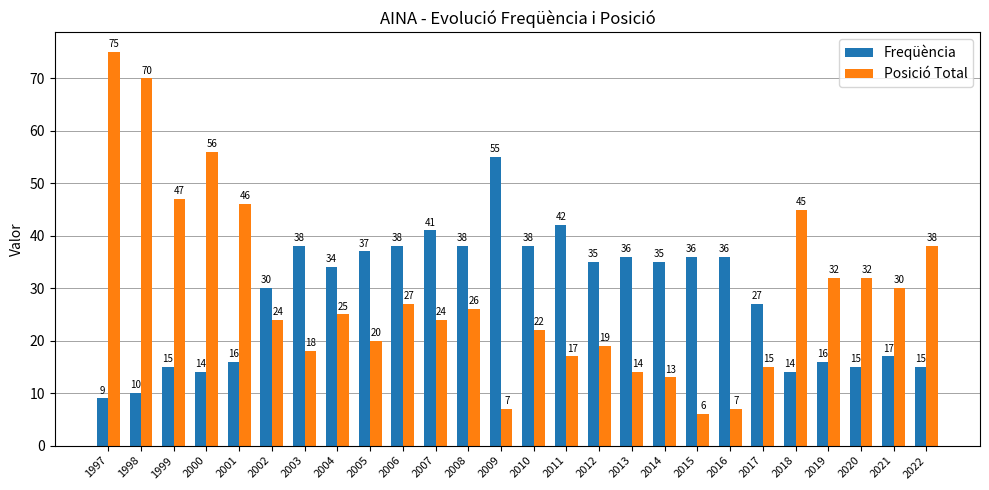

Which series has the widest spread of values?

Posició Total